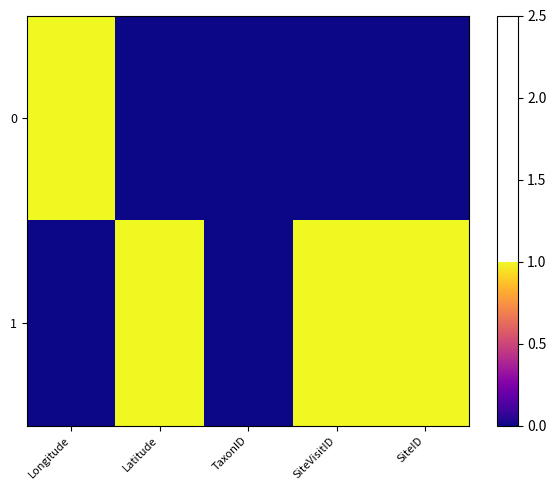

Reading left to right, transcribe all the data shown in this chart.

0: Longitude=1.0	Latitude=0.0	TaxonID=0.0	SiteVisitID=0.0	SiteID=0.0
1: Longitude=0.0	Latitude=1.0	TaxonID=0.0	SiteVisitID=1.0	SiteID=1.0